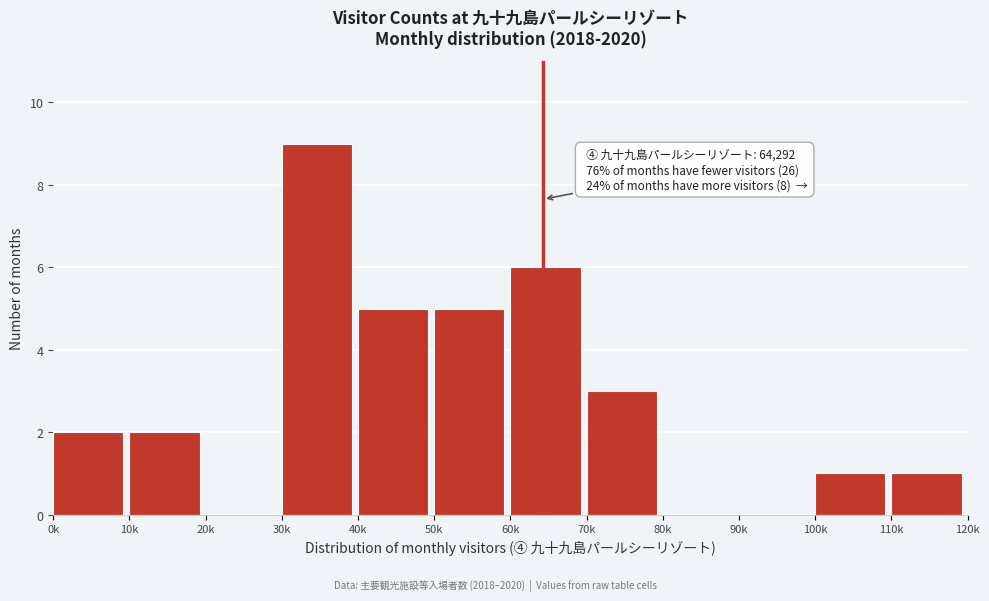

Reading left to right, extract all data points from this chart.

0k=2	10k=2	20k=0	30k=9	40k=5	50k=5	60k=6	70k=3	80k=0	90k=0	100k=1	110k=1